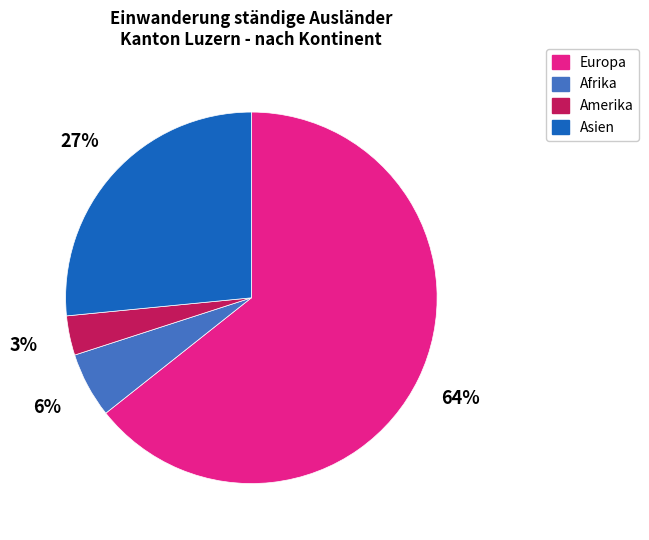

Does Asien account for over 50% of the chart?

No